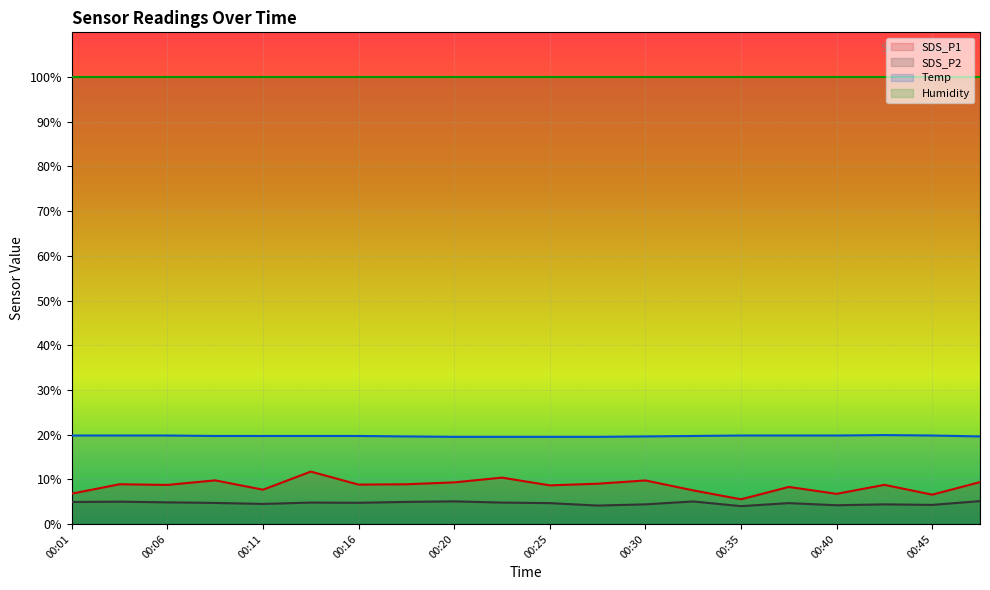

What are all the series names shown in the legend?

SDS_P1, SDS_P2, Temp, Humidity